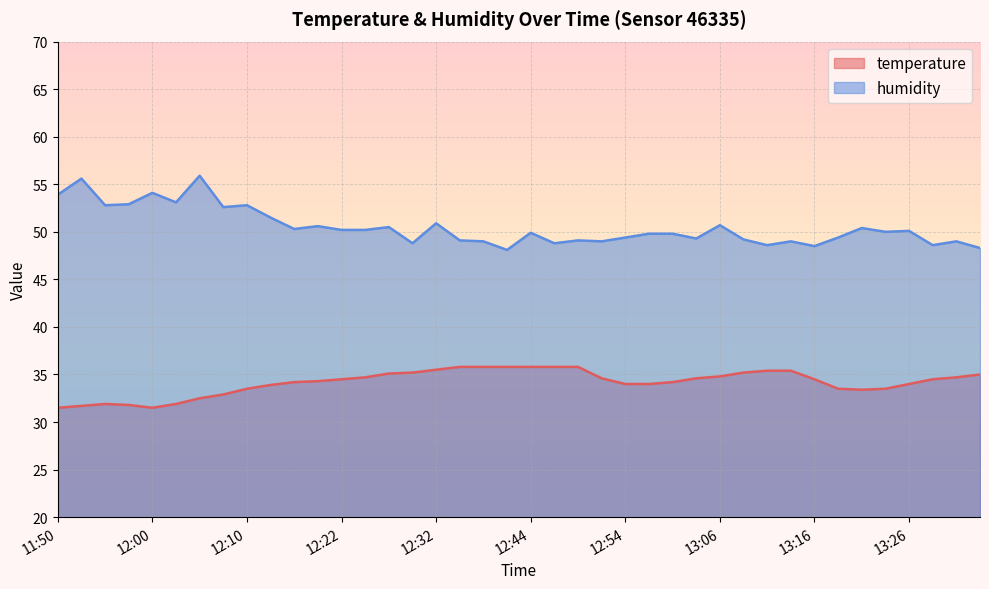

How many interior local valleys does the temperature series have?

2